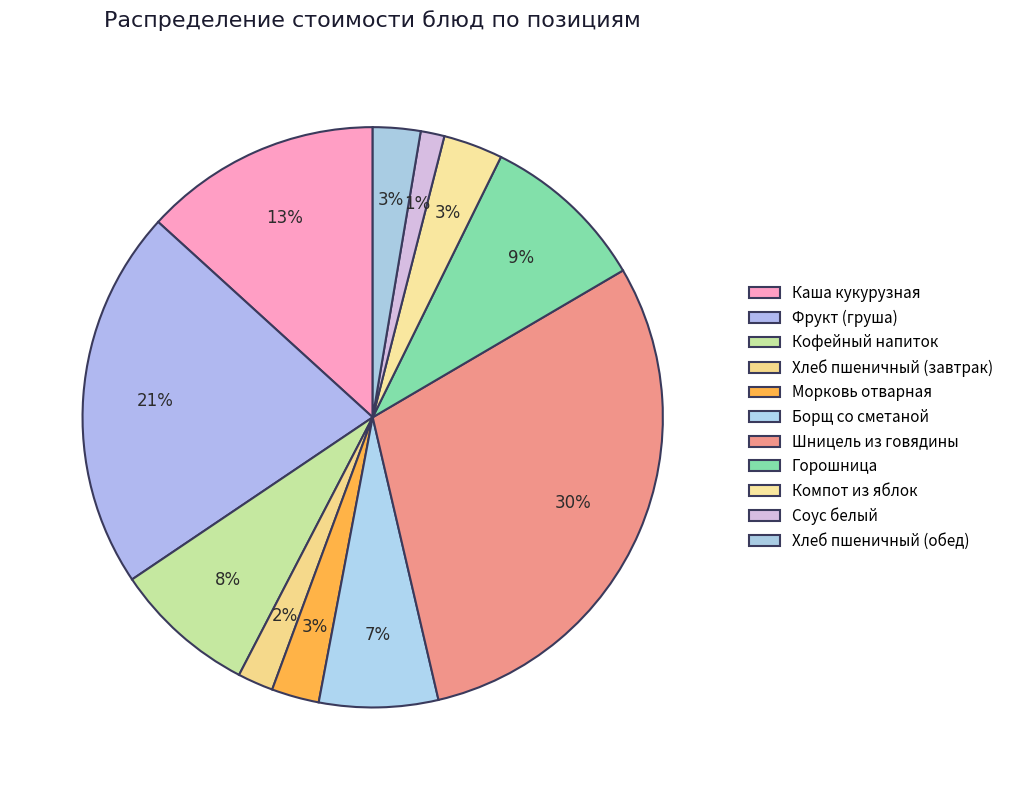

What portion of the pie excludes Хлеб пшеничный (обед)?

97.4%